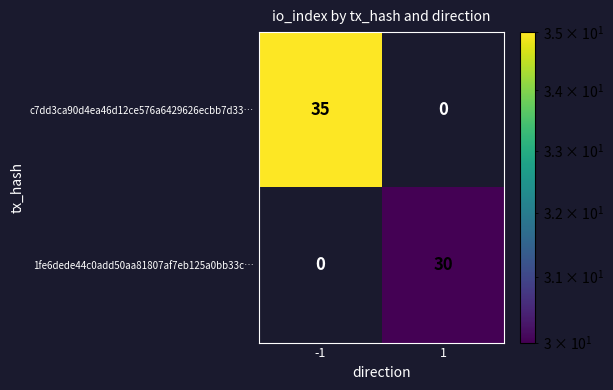

What value does the c7dd3ca90d4ea46d12ce576a6429626ecbb7d33… series have at -1, to the nearest 5?

35